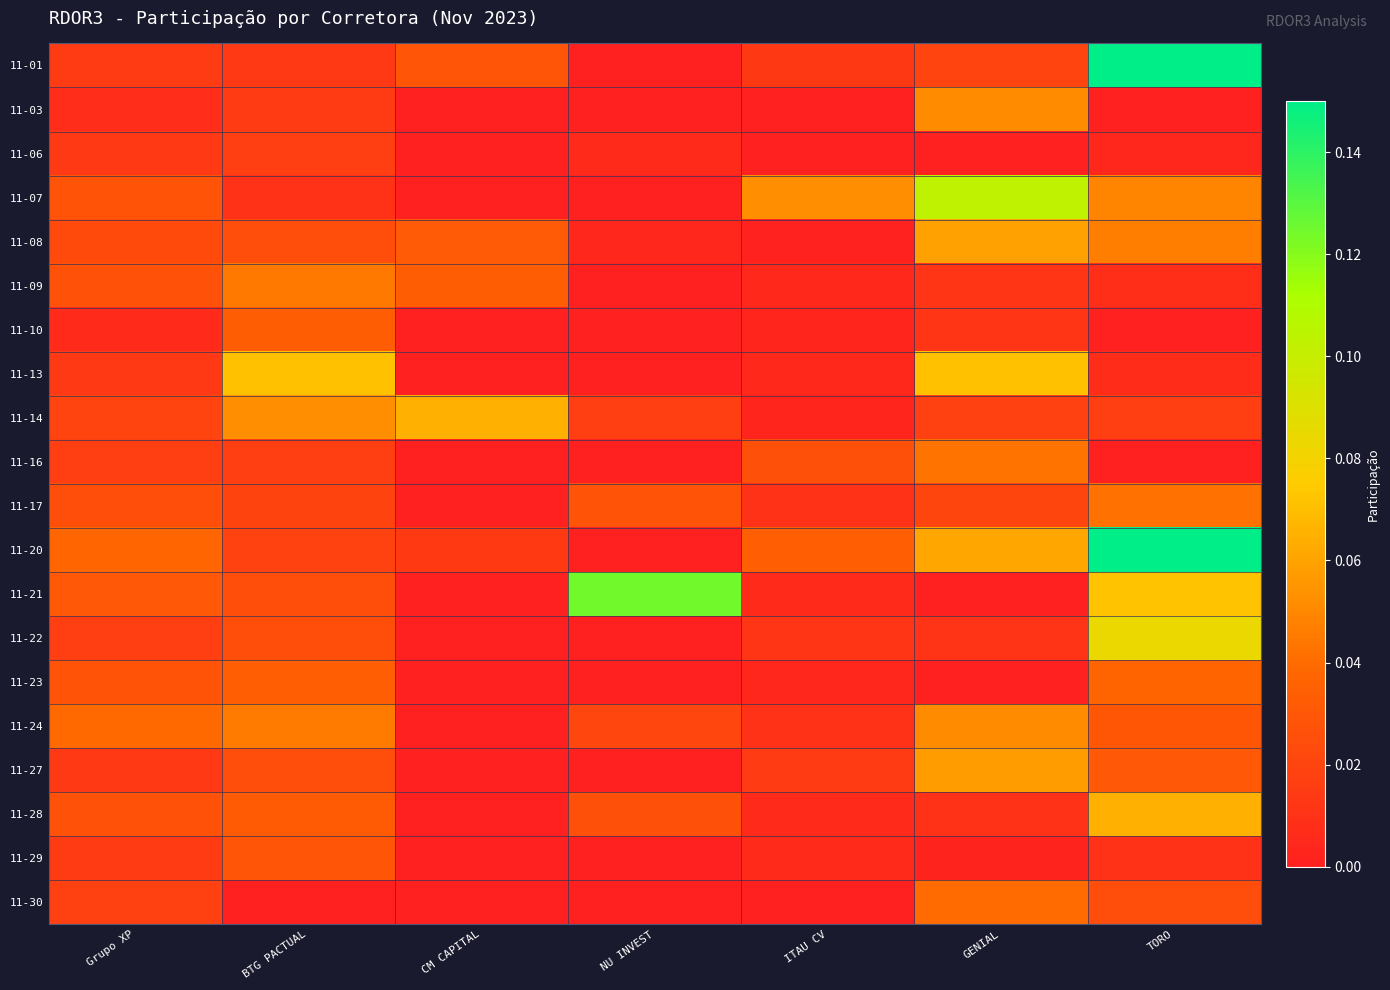

Rank the series by their maximum value, from lowest to highest.

11-06, 11-29, 11-10, 11-23, 11-30, 11-17, 11-16, 11-09, 11-24, 11-03, 11-27, 11-08, 11-14, 11-28, 11-13, 11-22, 11-07, 11-21, 11-20, 11-01